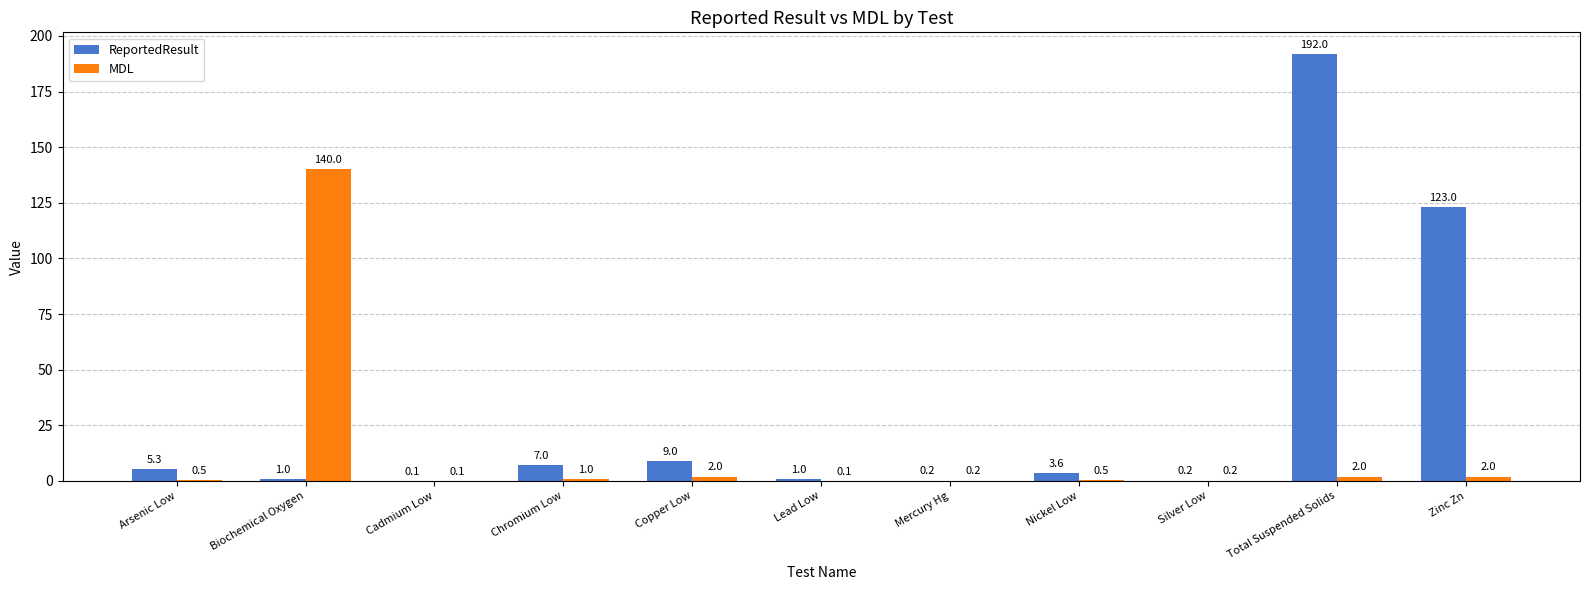

What is the sum of the MDL values at Biochemical Oxygen and Chromium Low?

141.0